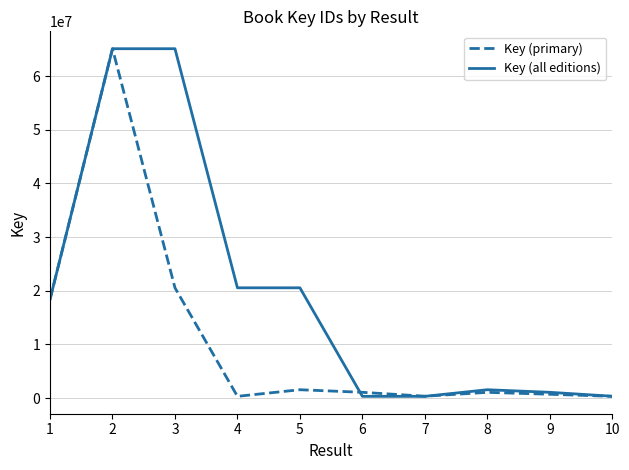

List the series in order of their overall mean, highest first.

Key (all editions), Key (primary)